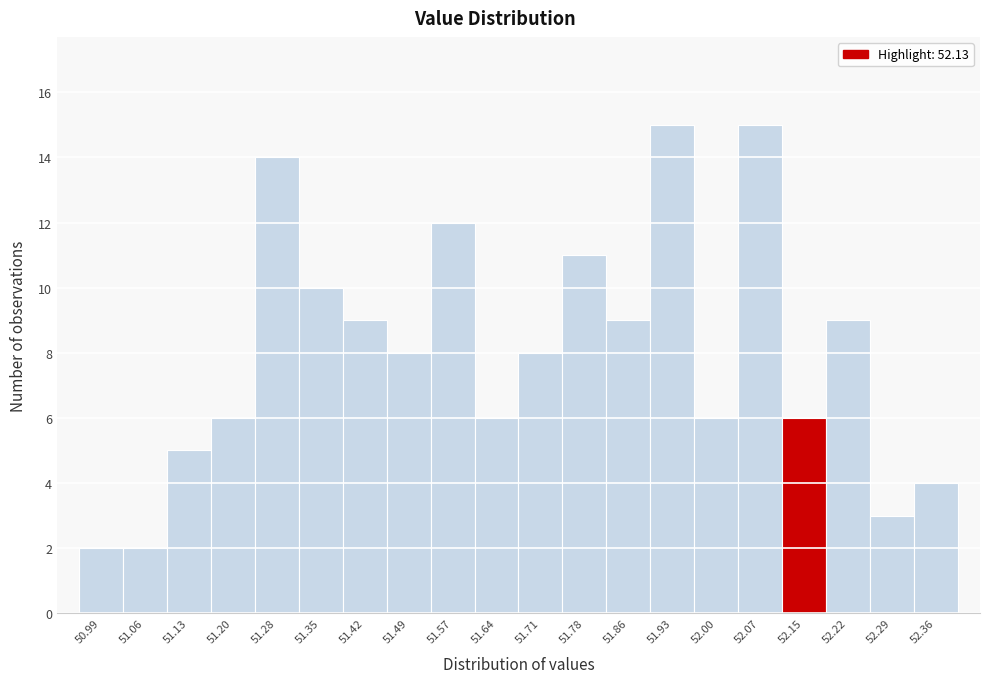

Reading left to right, transcribe this chart: for each bar, give the range it covers on the x-axis and its height. Neither the bar edges nor the heights are printed on the chart, so give them approximately, as read against the axes.

50.95 to 51.02: 2
51.02 to 51.10: 2
51.10 to 51.17: 5
51.17 to 51.24: 6
51.24 to 51.31: 14
51.31 to 51.39: 10
51.39 to 51.46: 9
51.46 to 51.53: 8
51.53 to 51.60: 12
51.60 to 51.68: 6
51.68 to 51.75: 8
51.75 to 51.82: 11
51.82 to 51.89: 9
51.89 to 51.97: 15
51.97 to 52.04: 6
52.04 to 52.11: 15
52.11 to 52.18: 6
52.18 to 52.26: 9
52.26 to 52.33: 3
52.33 to 52.40: 4